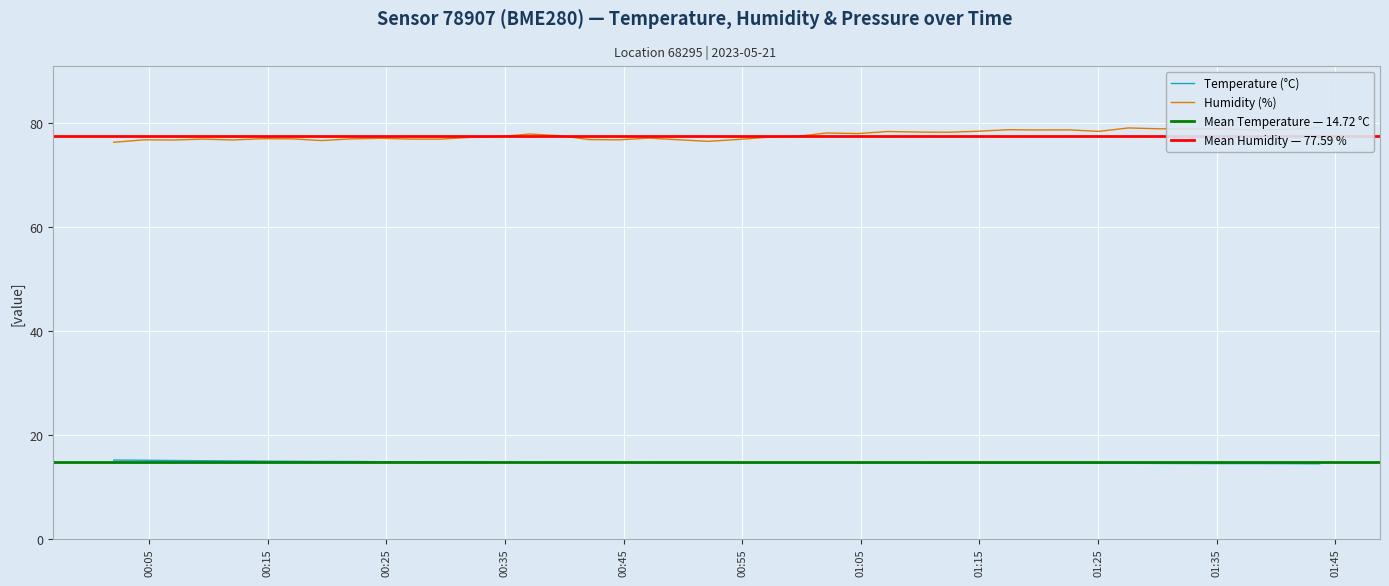

True or false: temperature and humidity cross at least once.

False